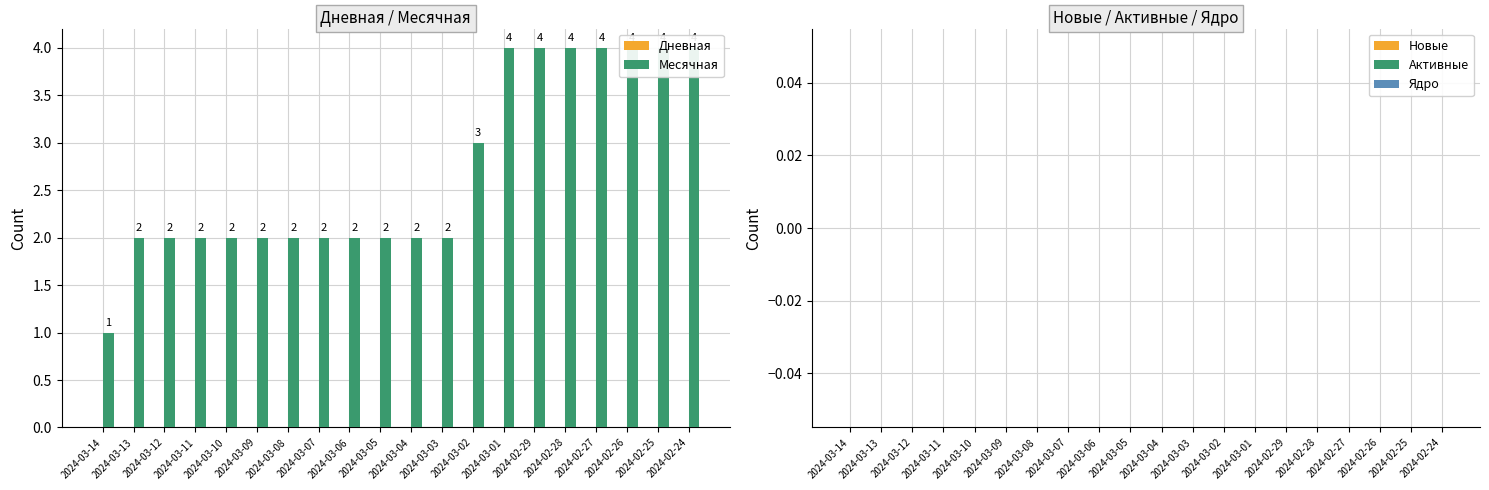

Which series has the largest range (max minus min)?

Месячная